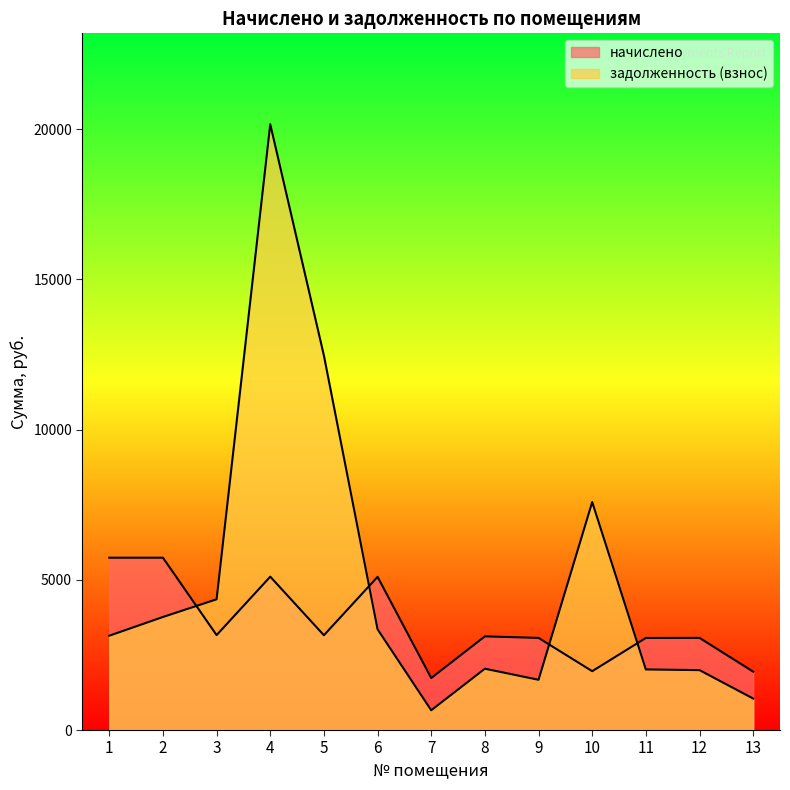

At which label does задолженность (взнос) first exceed 3138?

1